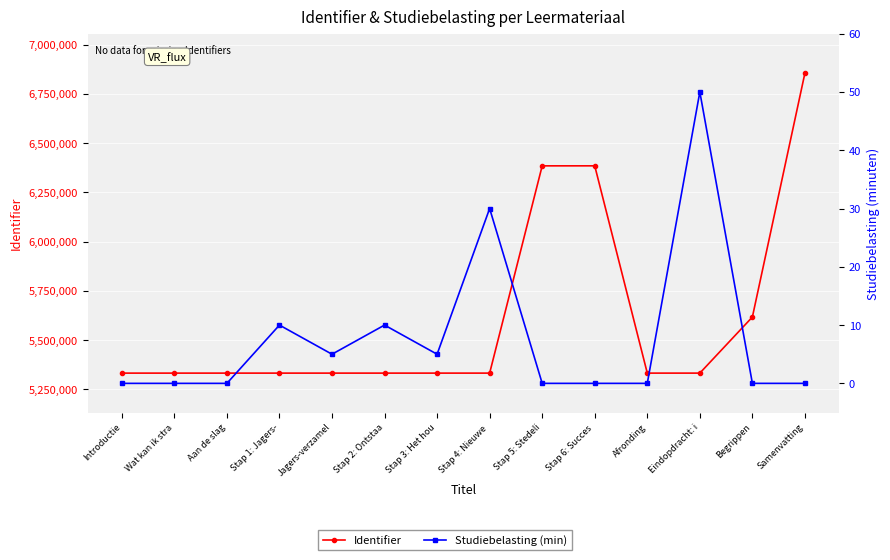

What is the sum of all Identifier values?

78561188